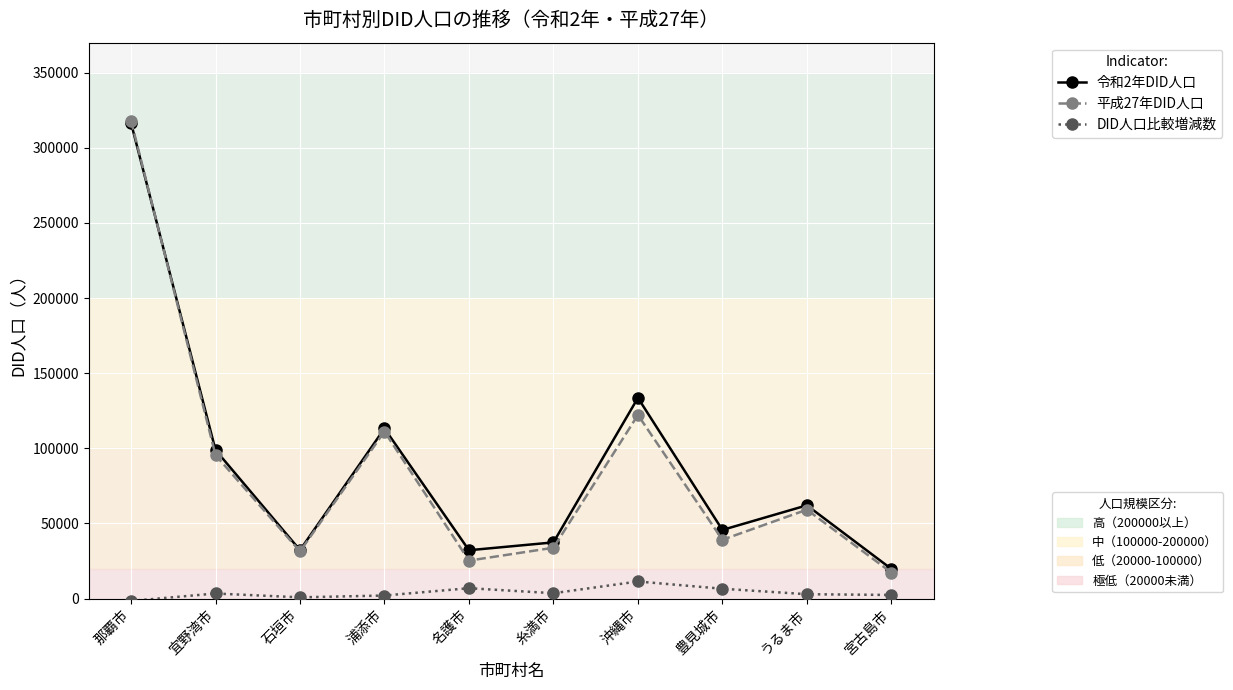

How many distinct data groups are displayed?

3